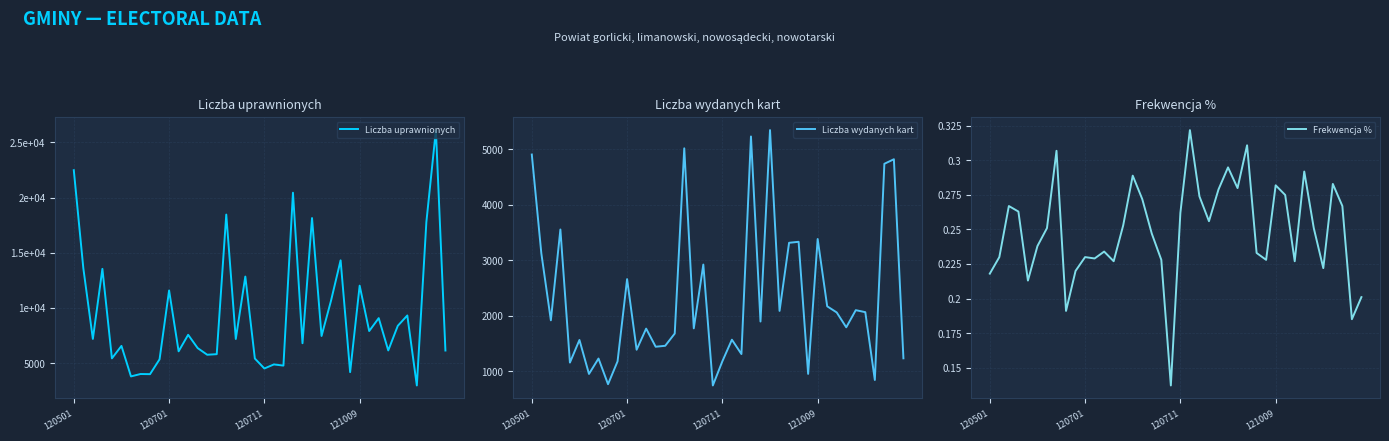

What is the difference between the highest and lowest values at 8?

3989.8